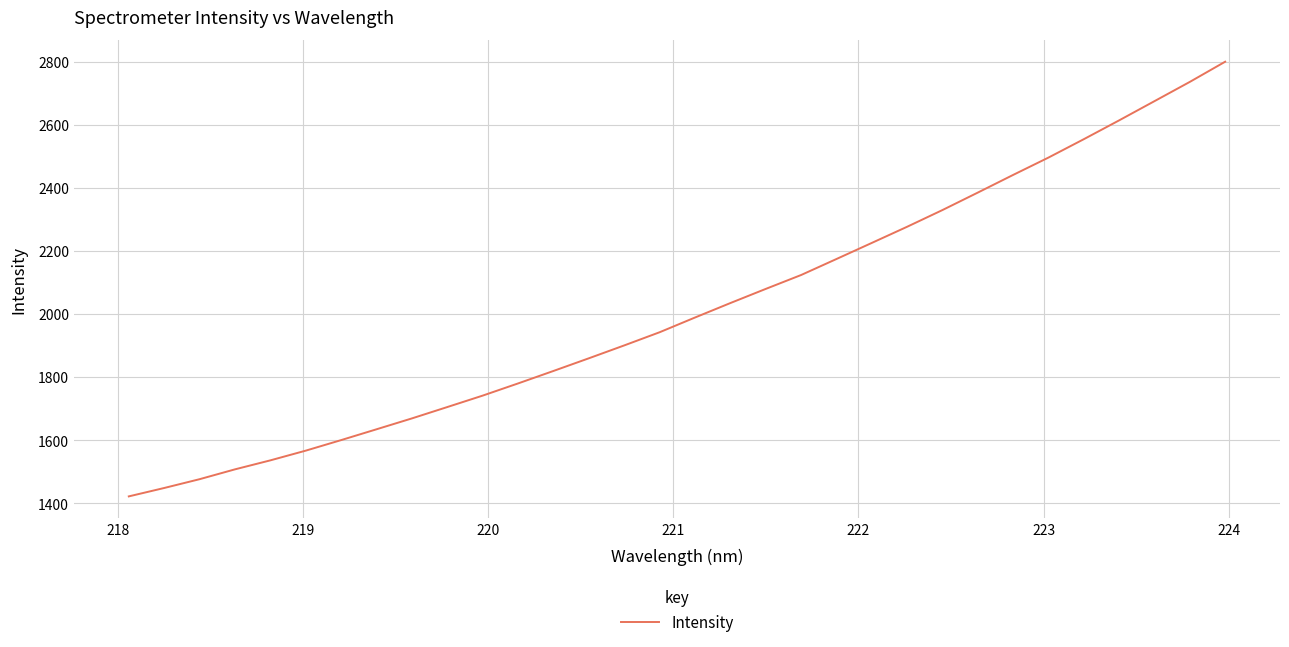

What is the difference between the maximum and minimum values?

1377.0